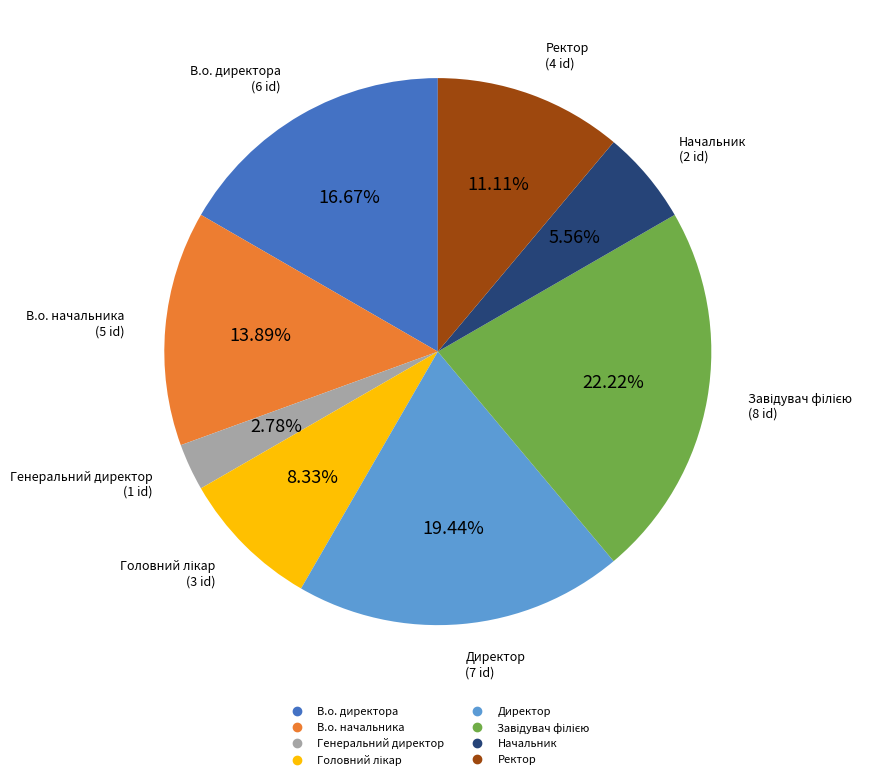

What is the smallest slice in the pie chart?

Генеральний директор